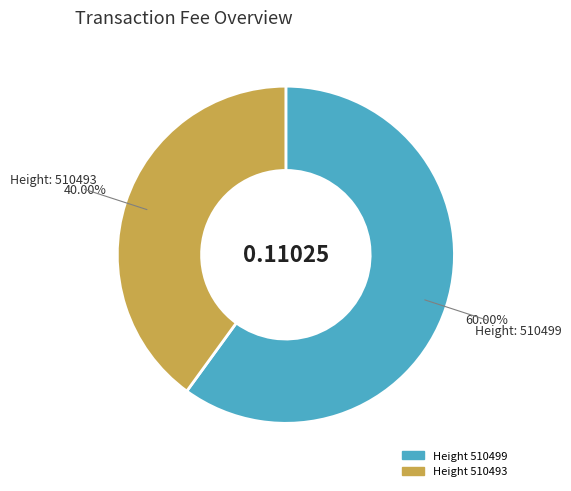

To the nearest percent, what is the difference between the 510493 and 510499 slice percentages?

20%